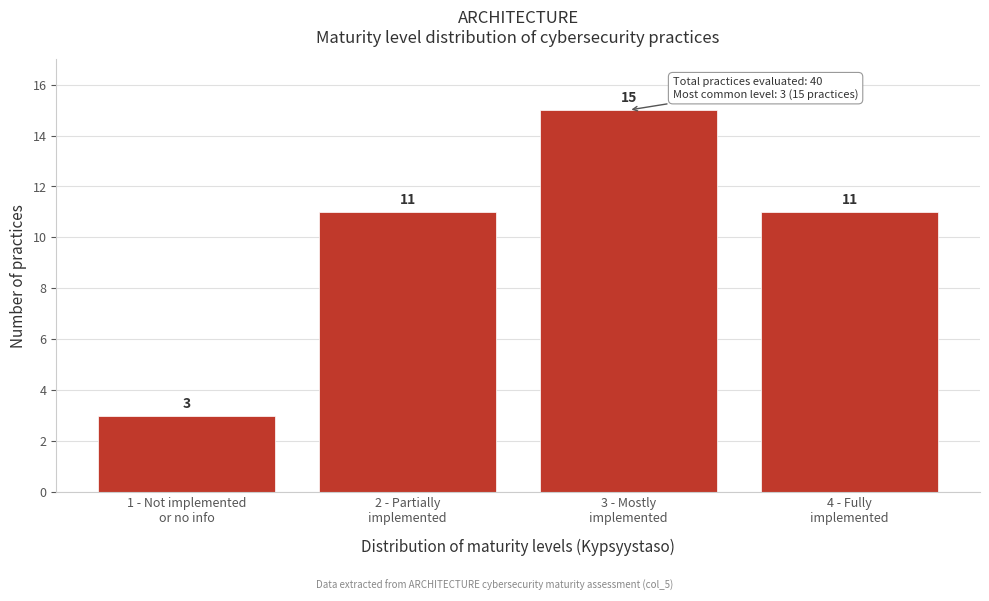

Reading left to right, what are all the values shown in this chart?

3	11	15	11